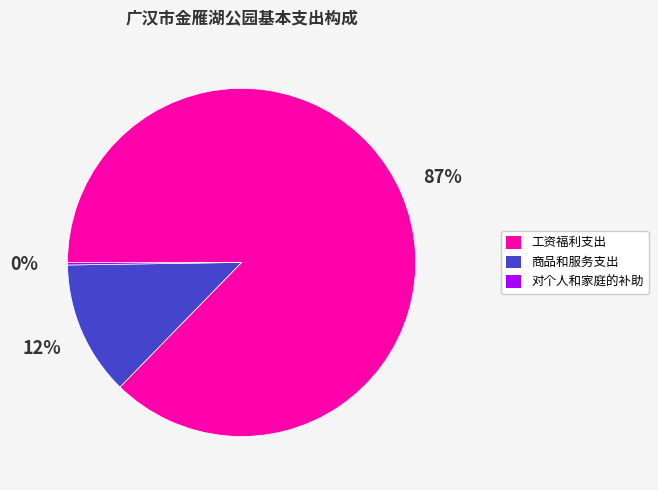

The 商品和服务支出 slice represents 25% of the pie. True or false?

False